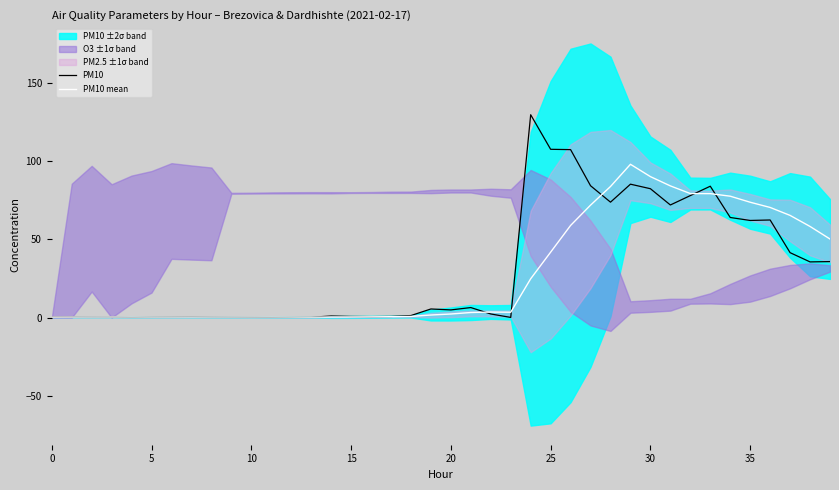

What is the sum of all PM10 values?

1233.9